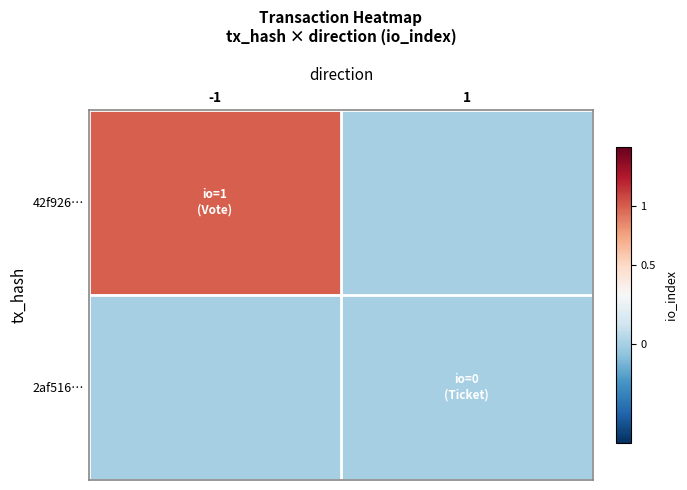

At which category is the sum across all series the highest?

-1